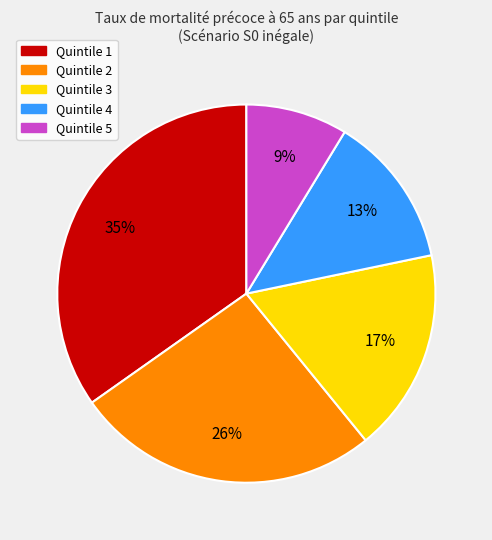

To the nearest percent, what portion does Quintile 4 represent?

13%